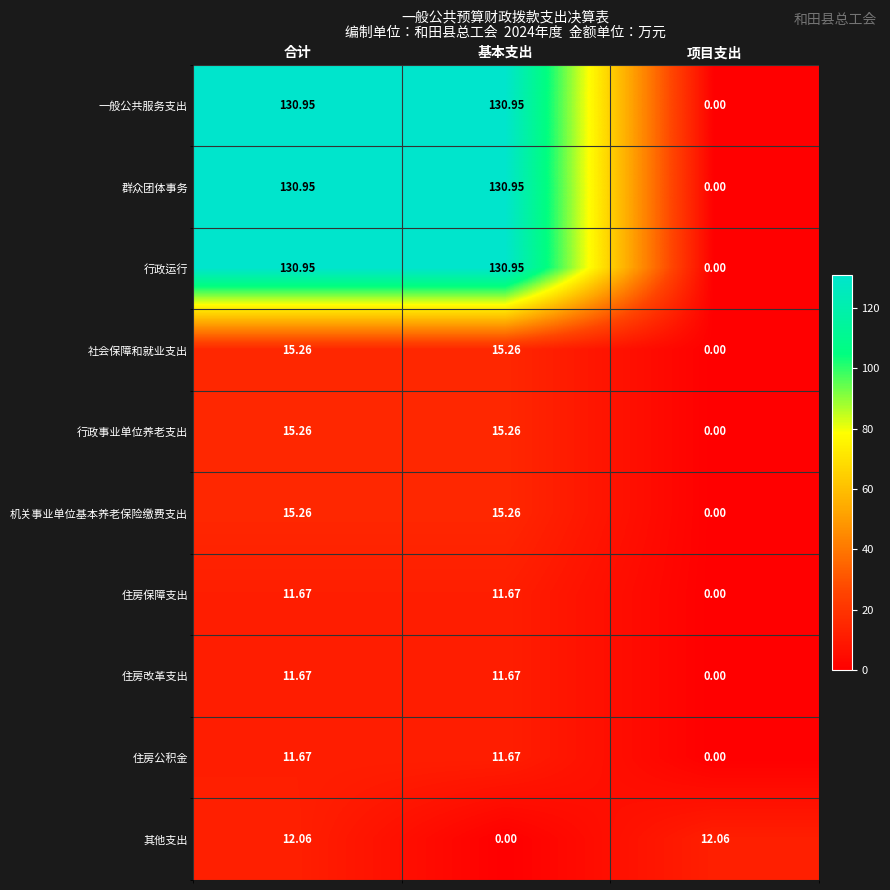

Is the value of 行政事业单位养老支出 at 合计 greater than the value of 行政运行 at 基本支出?

No